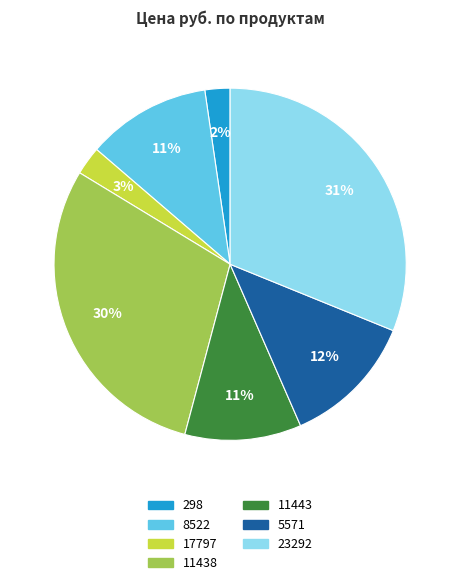

To the nearest percent, what is the average slice percentage?

14%